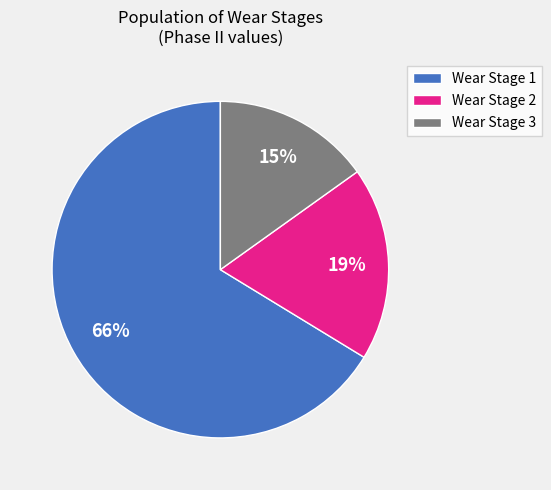

To the nearest percent, what percentage of the pie is Wear Stage 1?

66%